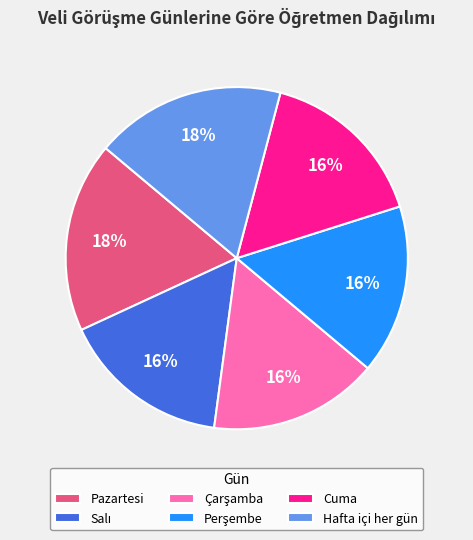

To the nearest percent, what is the average slice percentage?

17%